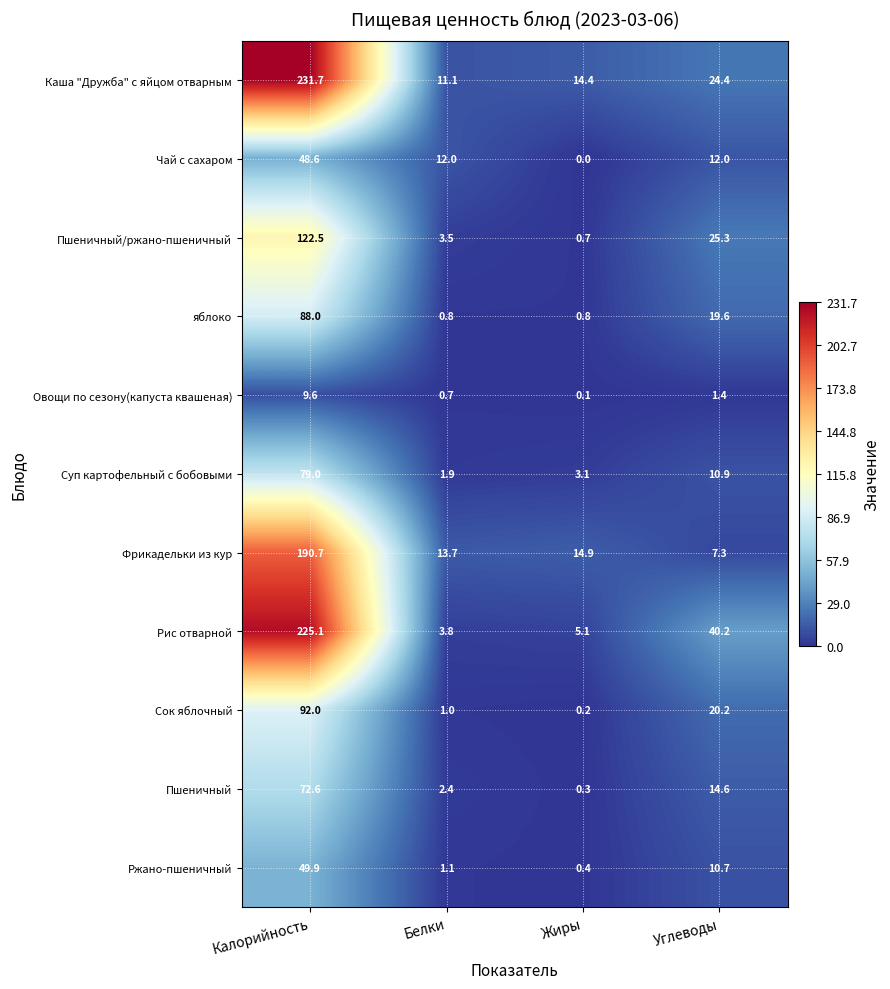

What is the difference between the maximum and minimum values in the Чай с сахаром series?

48.6